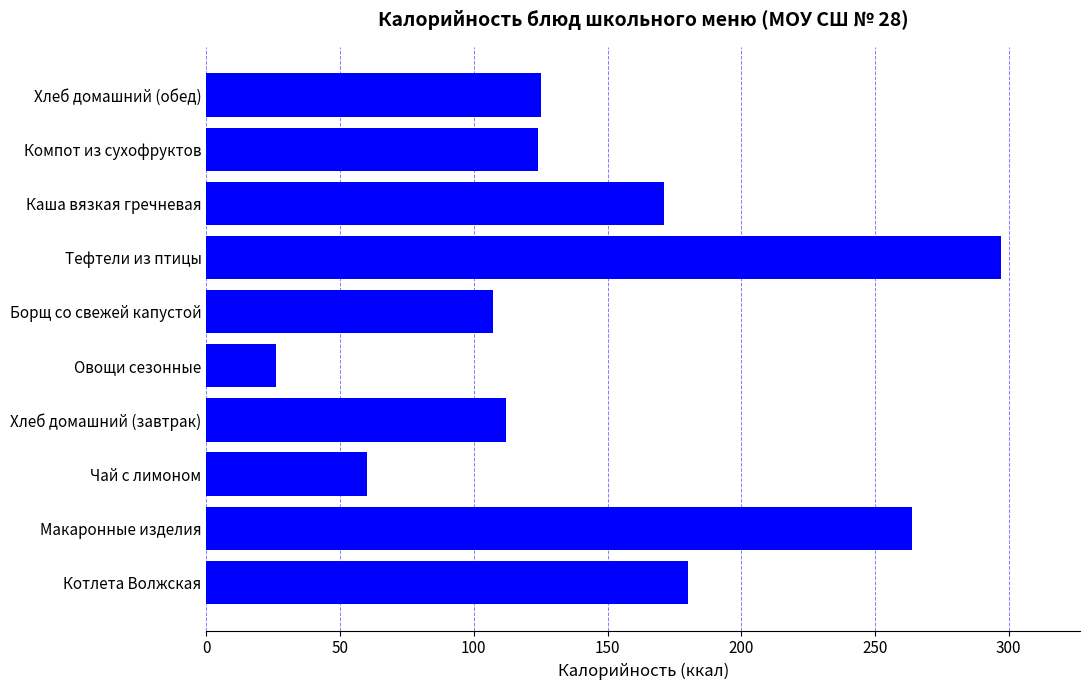

What is the sum of all values?

1466